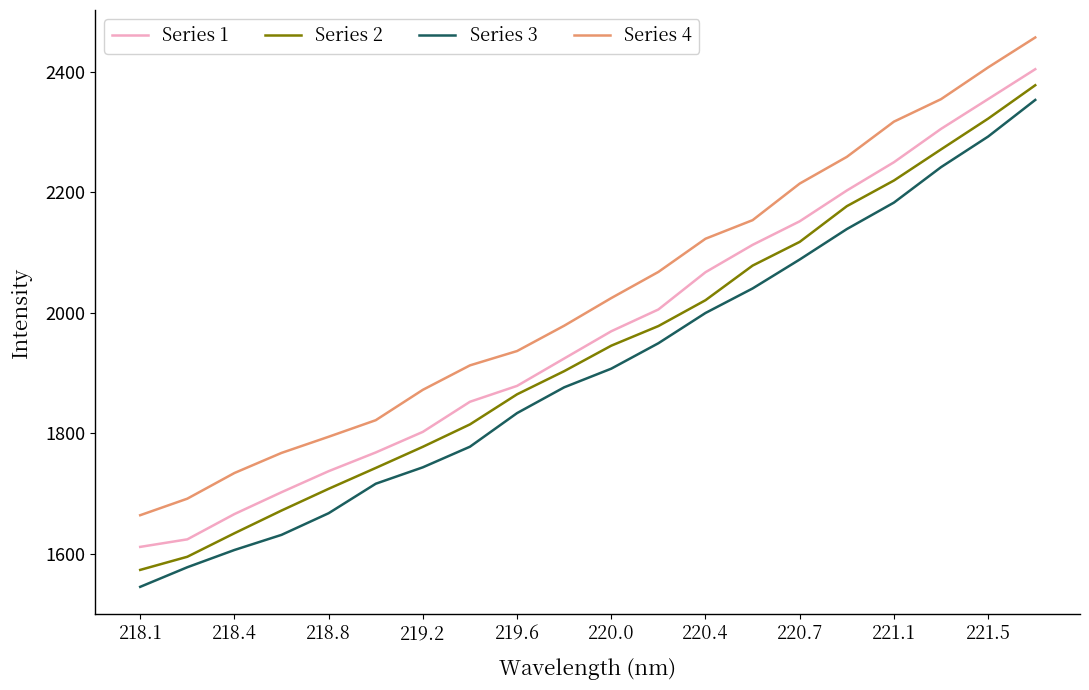

How many categories are shown in the chart?

20